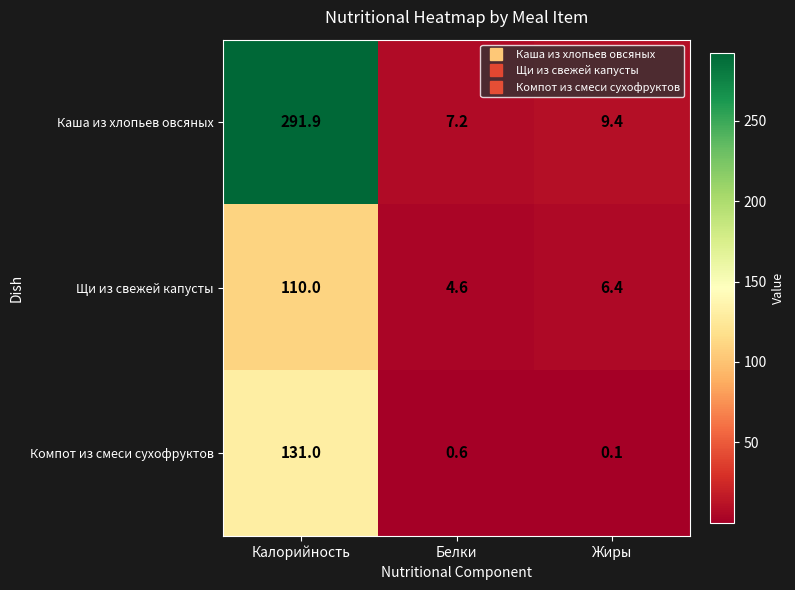

Between Калорийность and Белки, which series saw the biggest shift?

Каша из хлопьев овсяных